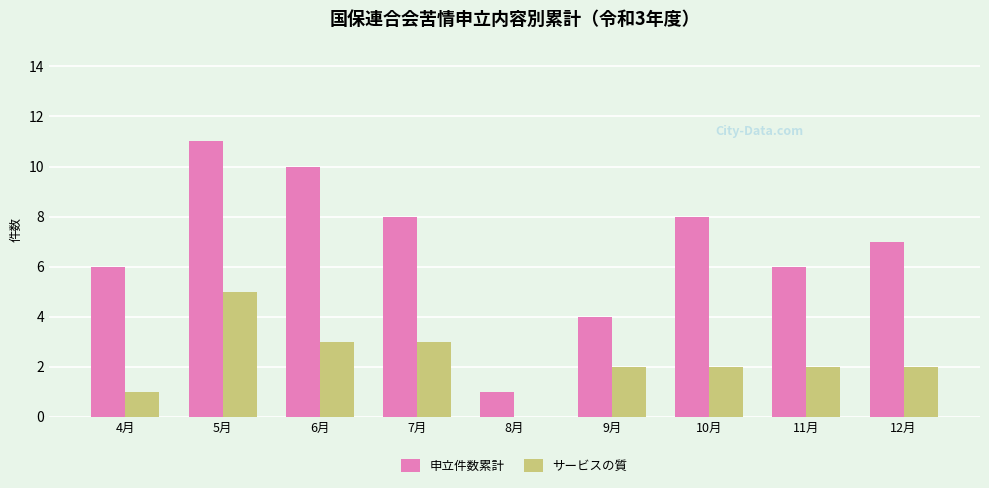

Which series has the widest spread of values?

申立件数累計